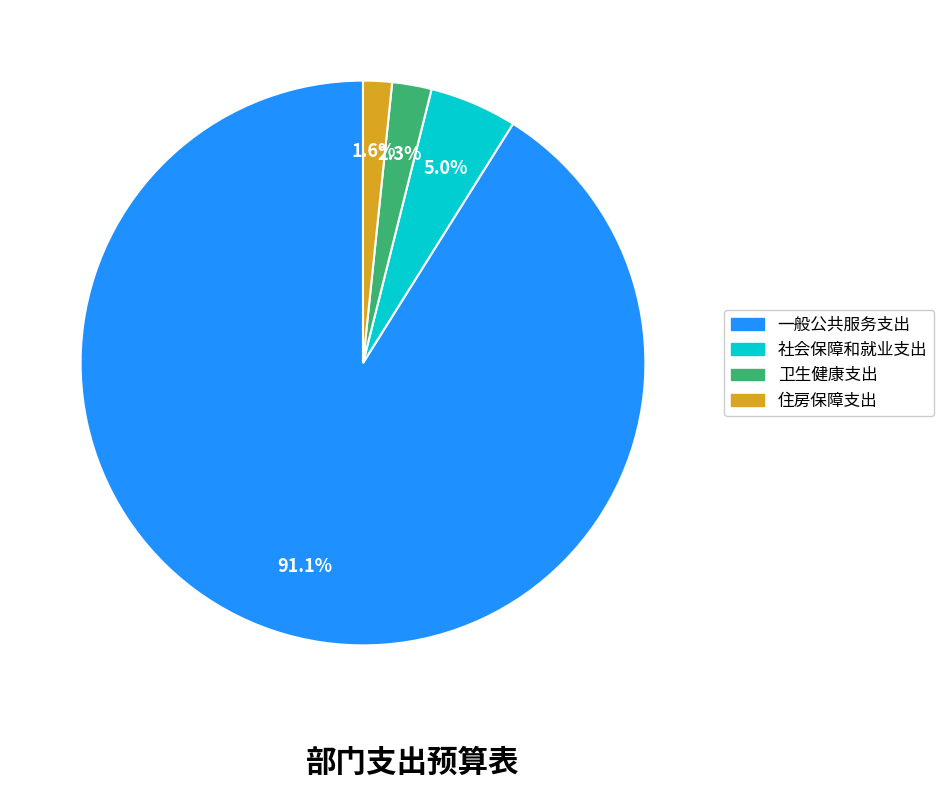

Is there a majority slice in this chart?

Yes